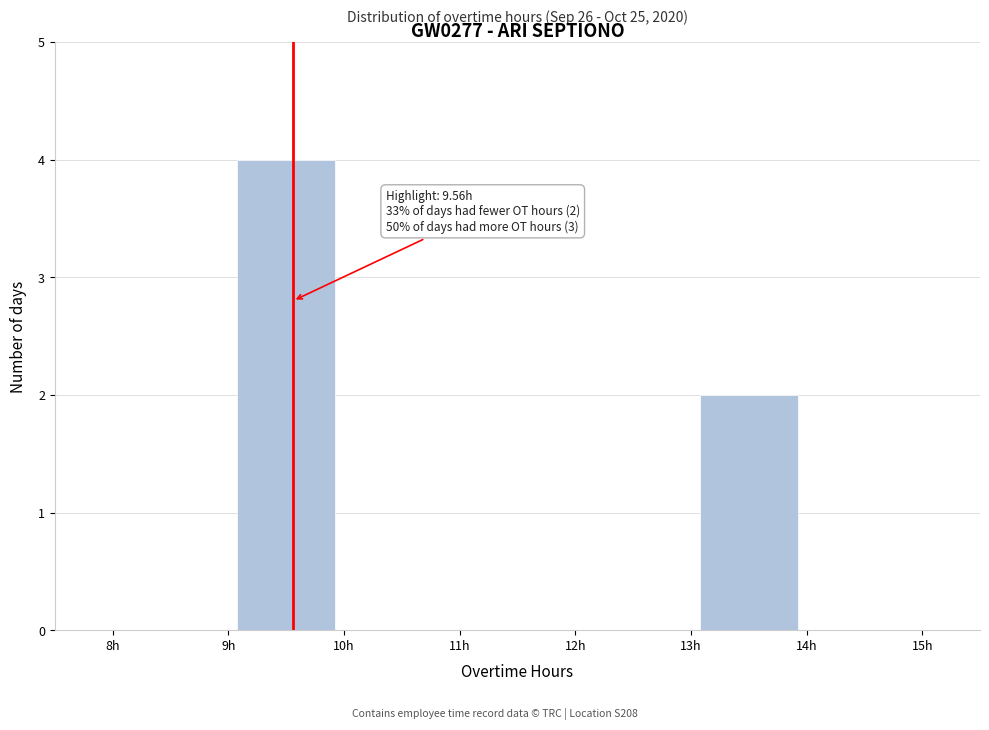

Which range on the x-axis has the tallest bar?

9 to 10